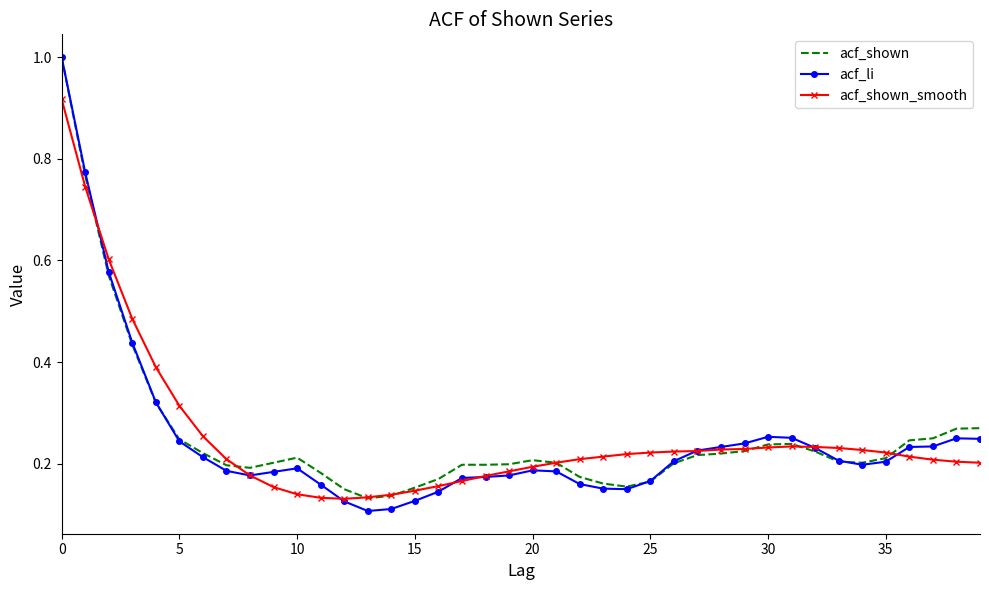

Which series has the widest spread of values?

acf_li